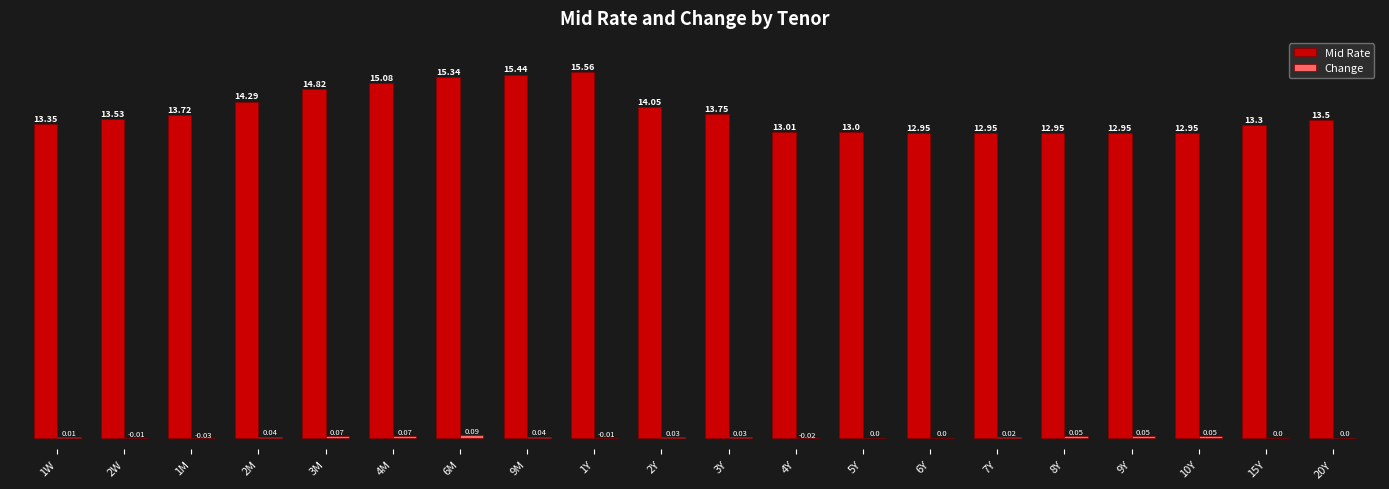

At which category is the sum across all series the highest?

1Y